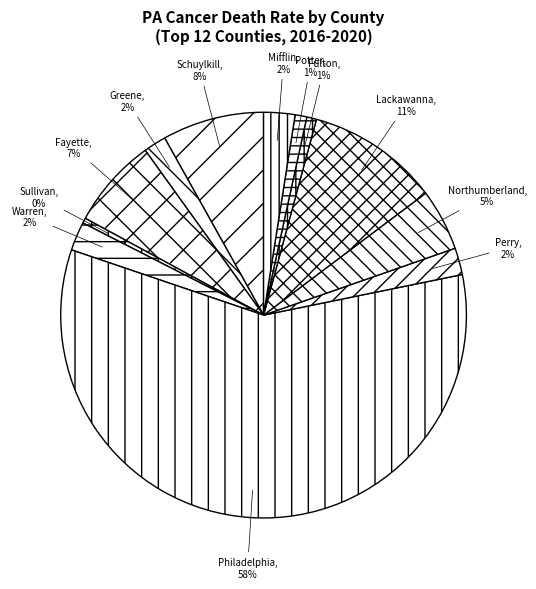

Combined, do Lackawanna and Philadelphia account for over 50%?

Yes